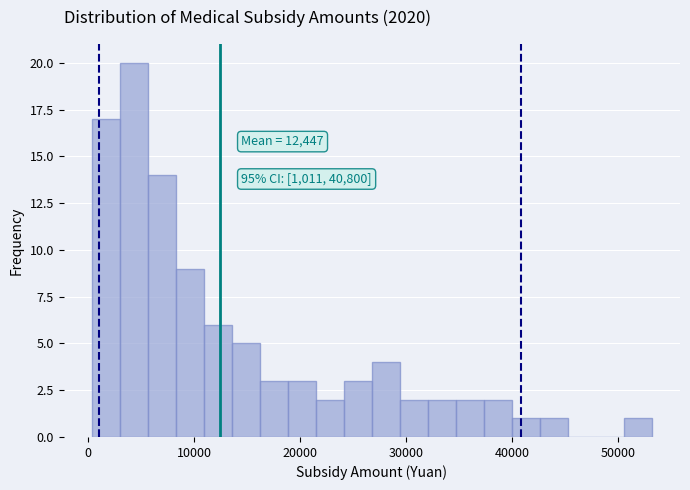

Read against the x-axis, roughly where is the centre of the tallest bar?

4000